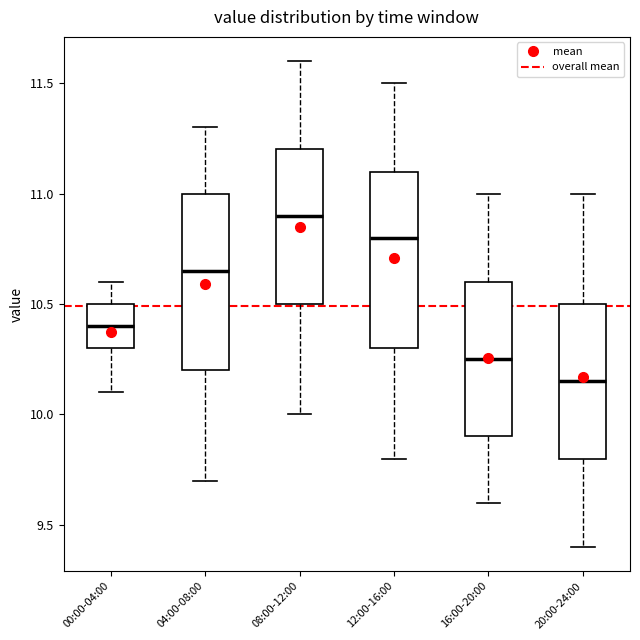

Which box's median line is the lowest?

20:00-24:00